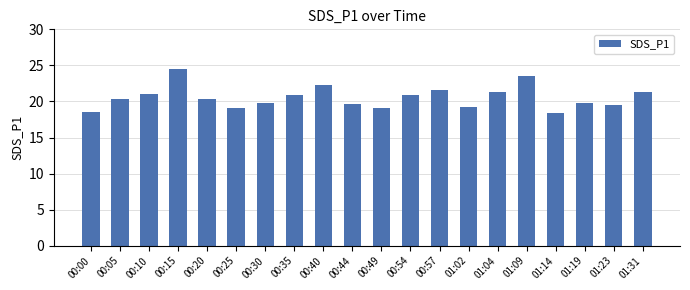

Which category has the highest value across all series?

00:15